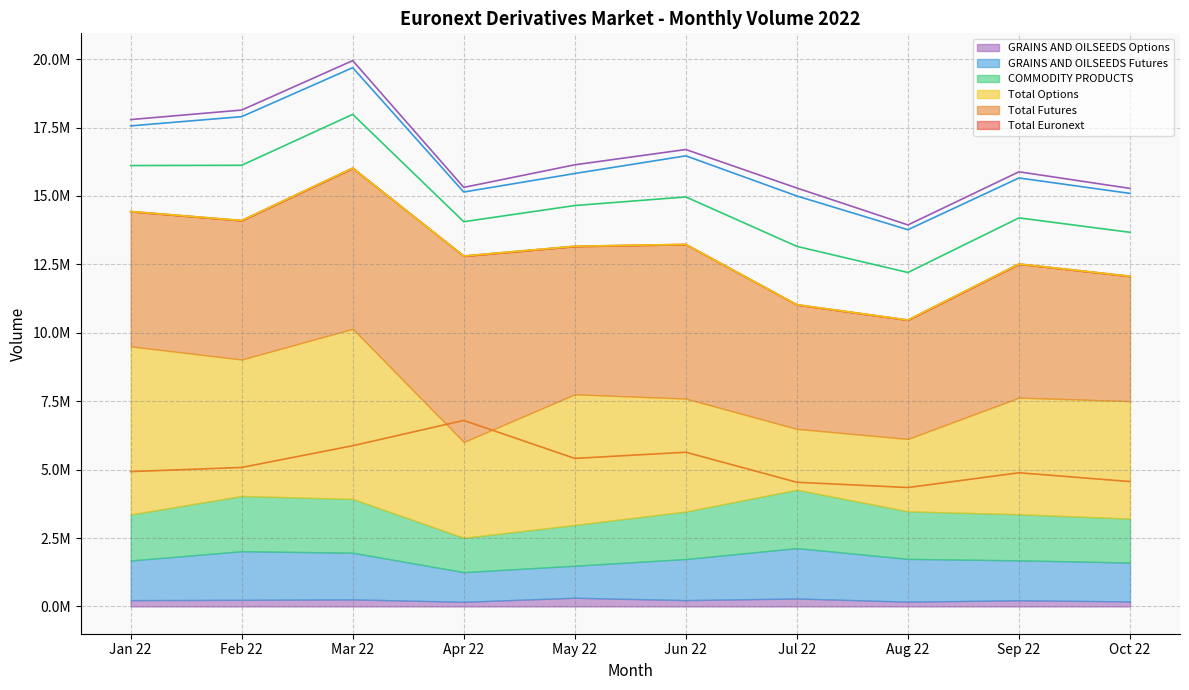

What is the label of the 1st point from the right?

Oct 22